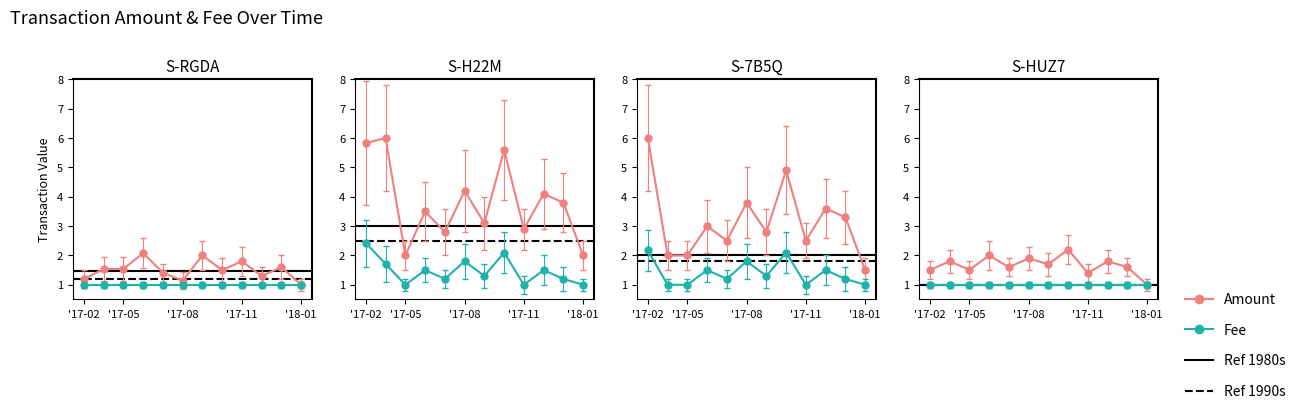

What is the average value?

1.9